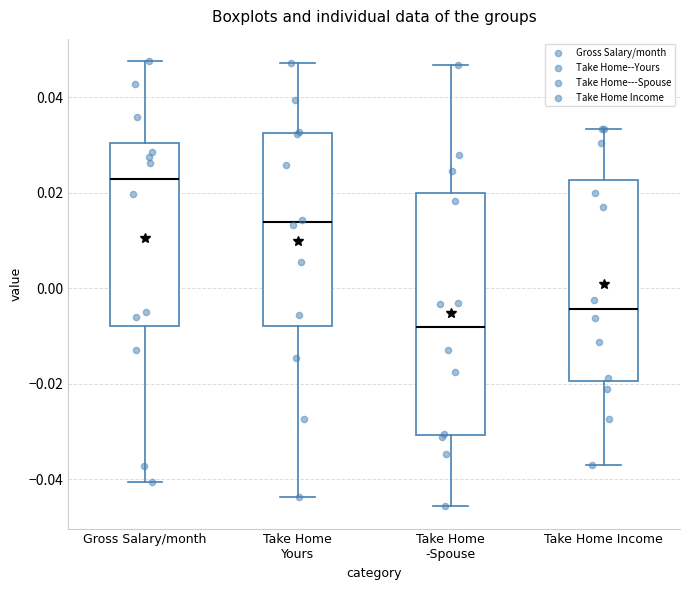

Reading left to right, read every box against the y-axis: the position of its median line, the range the box covers, and the ends of its whiskers. The values are not printed on the chart, so give them approximately, as read against the axis.

Gross Salary/month: median 0.022, box -0.008 to 0.030, whiskers -0.040 to 0.048
Take Home Yours: median 0.014, box -0.008 to 0.032, whiskers -0.044 to 0.048
Take Home -Spouse: median -0.008, box -0.030 to 0.020, whiskers -0.046 to 0.046
Take Home Income: median -0.004, box -0.020 to 0.022, whiskers -0.038 to 0.034